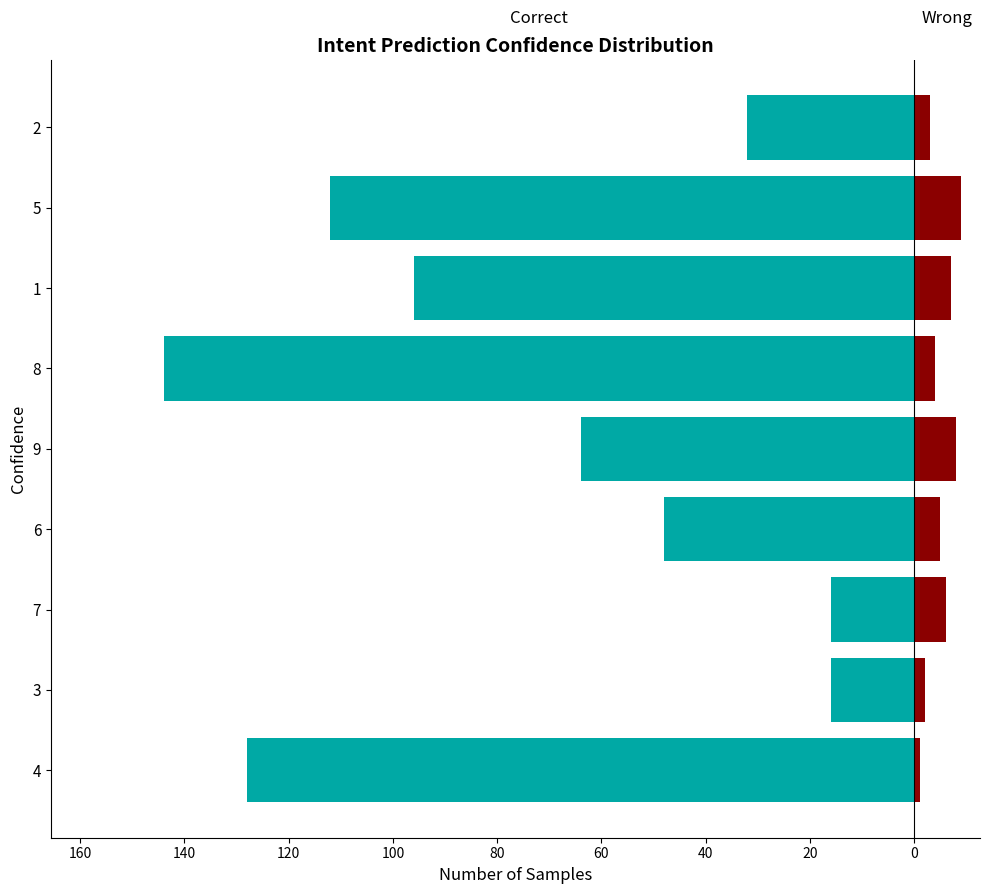

How many values in the Wrong series exceed 5?

4